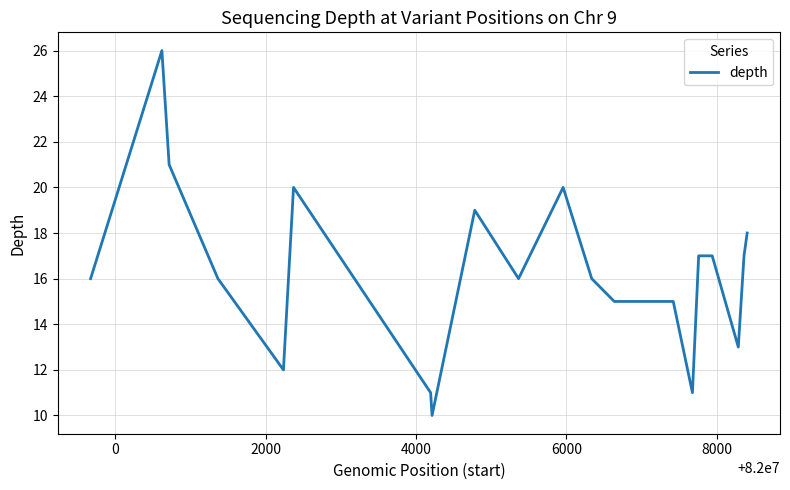

What is the maximum value shown in the chart?

26